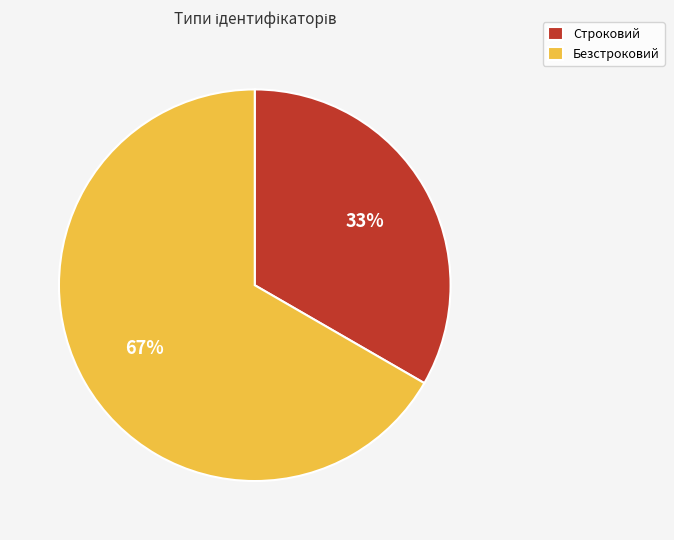

Which slice is the smallest?

Строковий